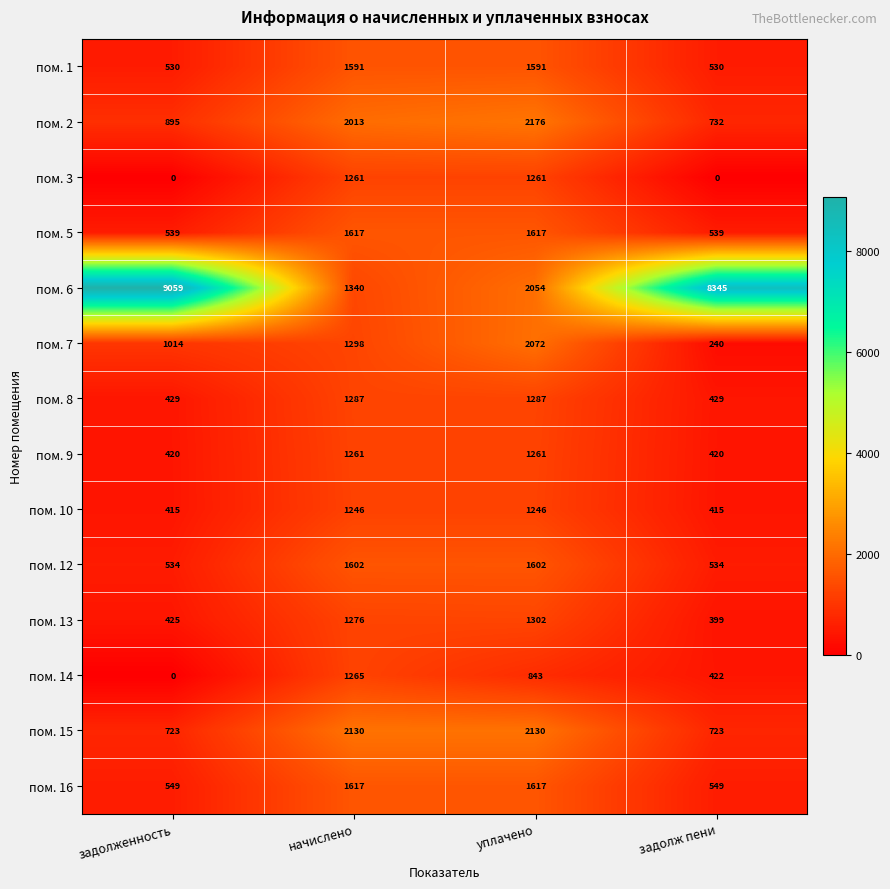

What value does the пом. 9 series have at задолж пени?

420